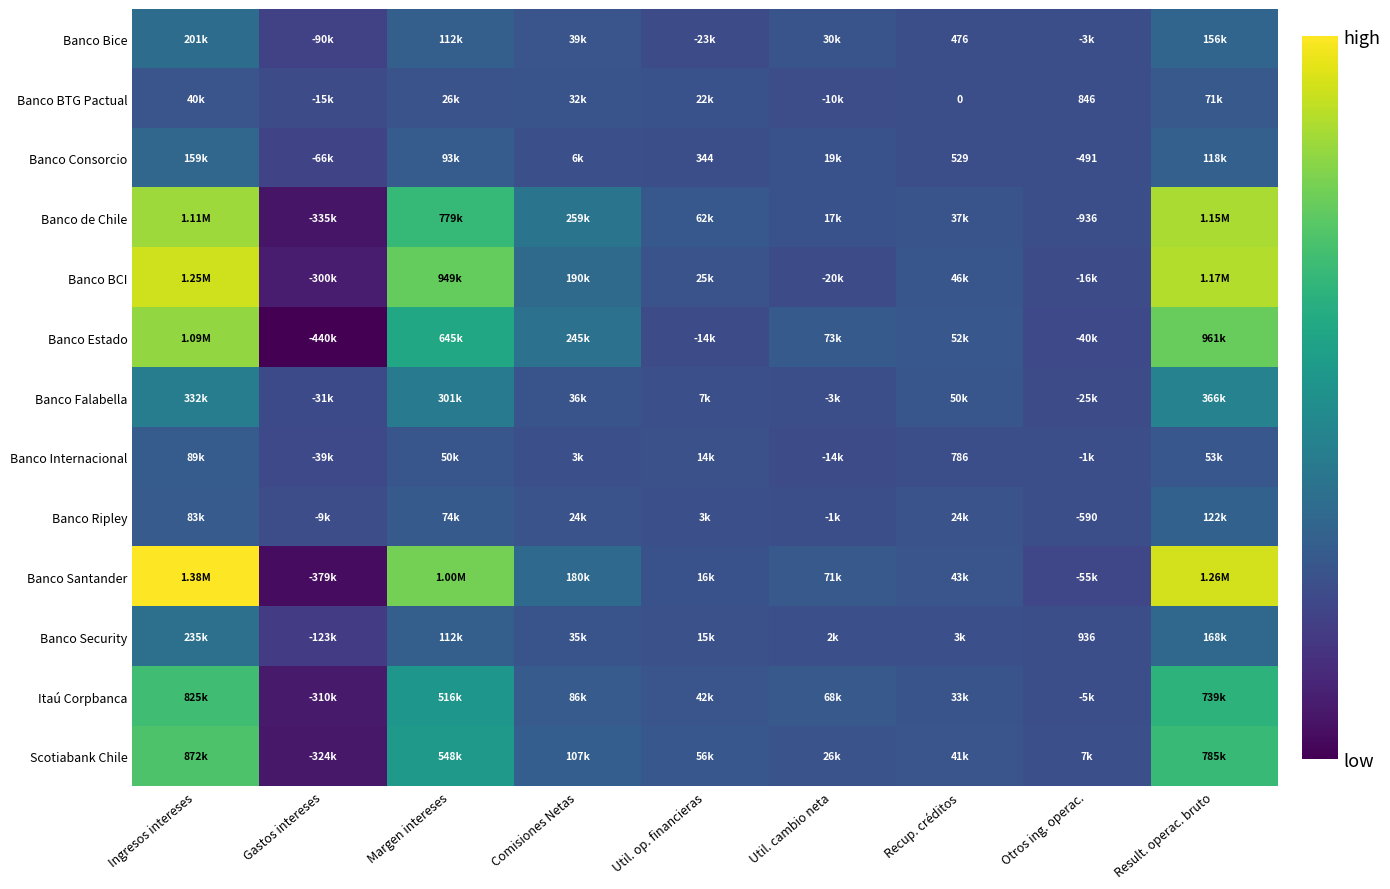

The value of Banco Santander at Util. cambio neta is 126735. True or false?

False